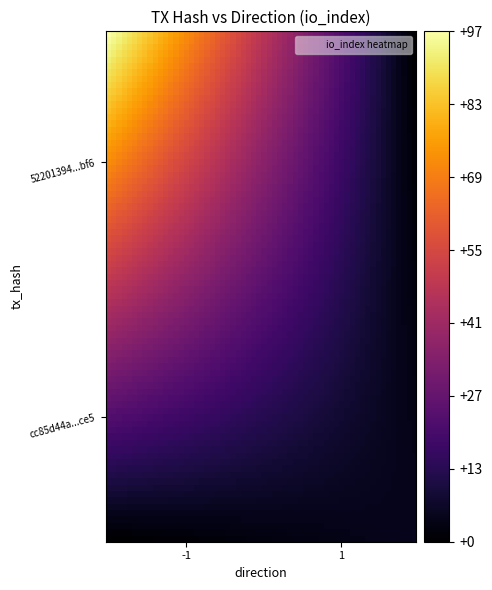

How many data points does each series have?

2